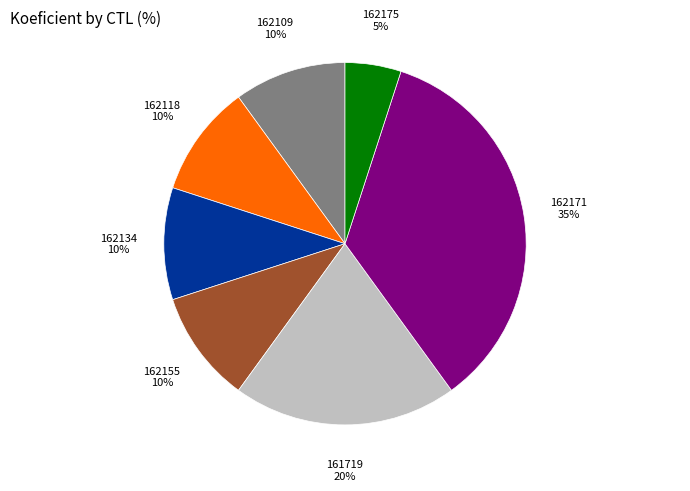

What percentage is the 161719 slice, to the nearest percent?

20%